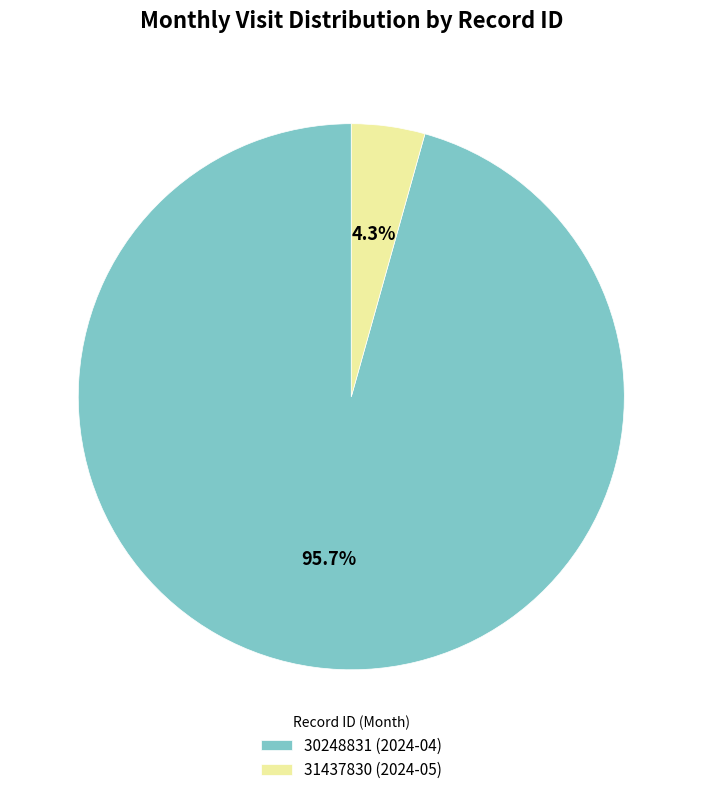

To the nearest percent, what is the average slice percentage?

50%